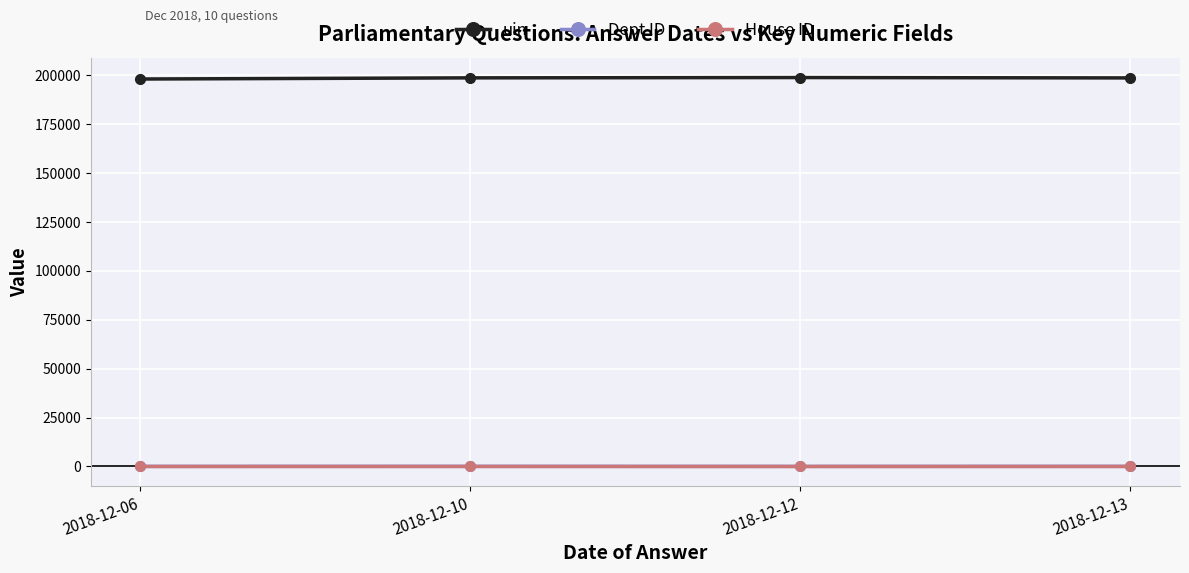

What is the difference between the uin values at 2018-12-12 and 2018-12-10?

161.3